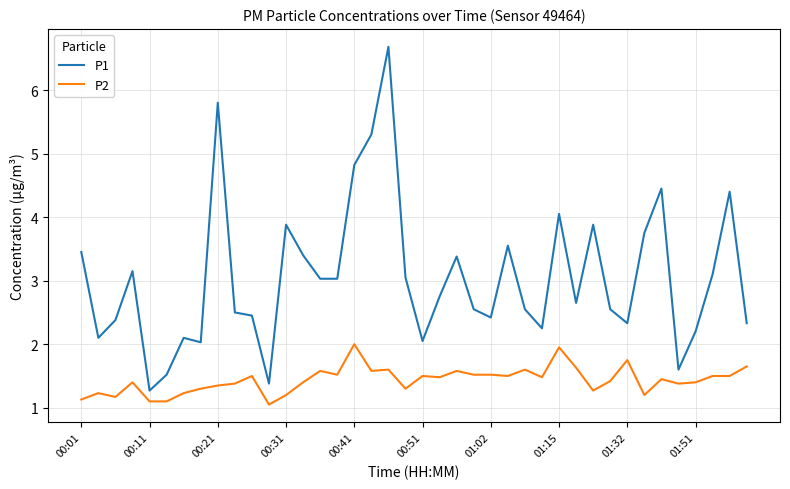

Which series has the largest total across all categories?

P1